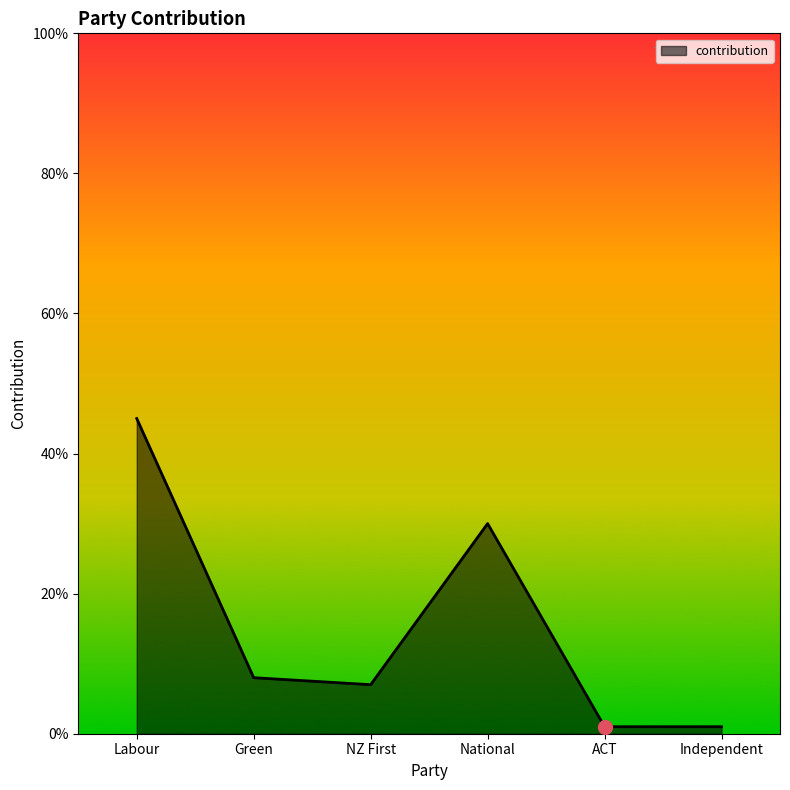

What is the sum of the values at National and NZ First?

37